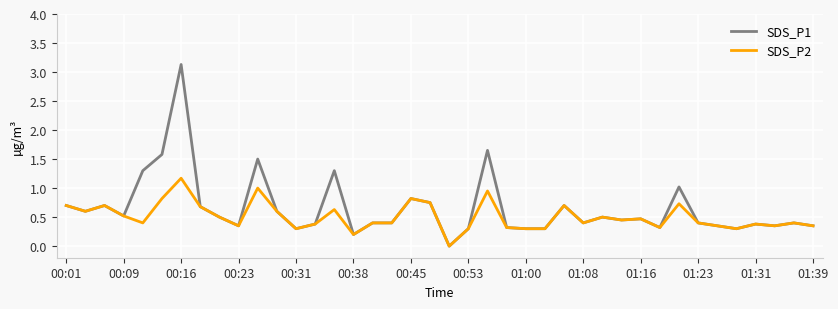

Which series has the widest spread of values?

SDS_P1